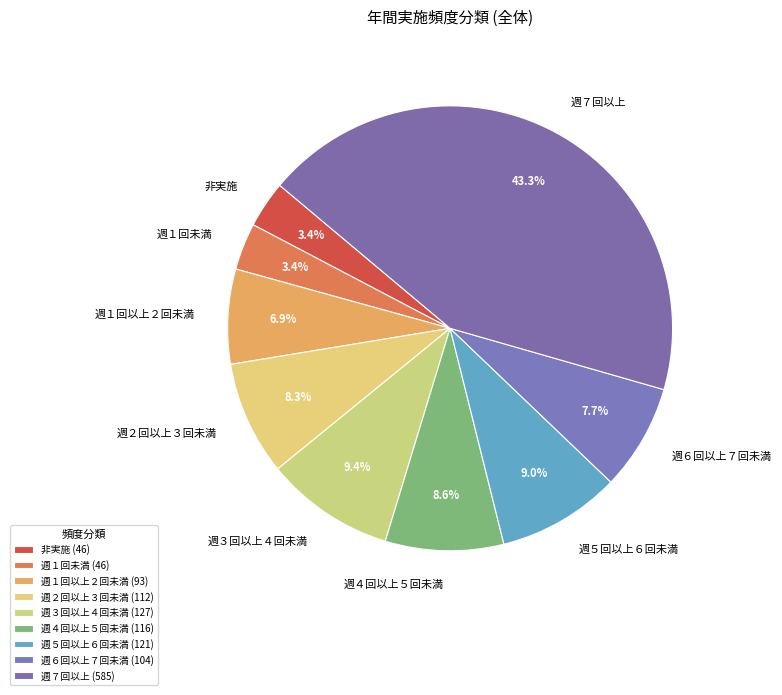

Is the sum of 週１回以上２回未満 and 週１回未満 greater than half?

No